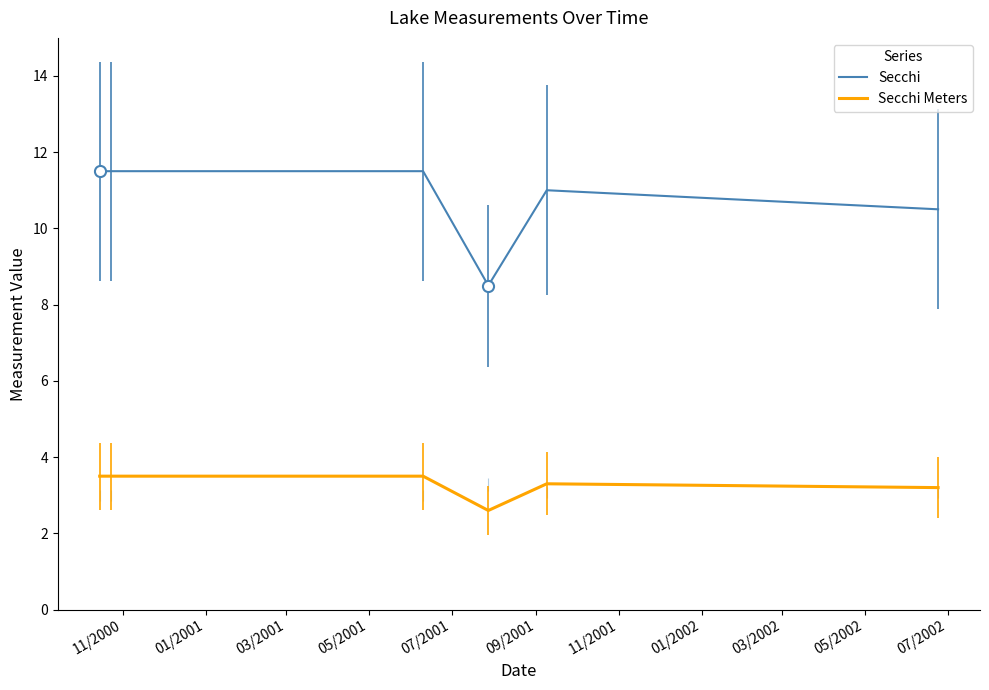

True or false: Secchi Meters and Secchi cross at least once.

False